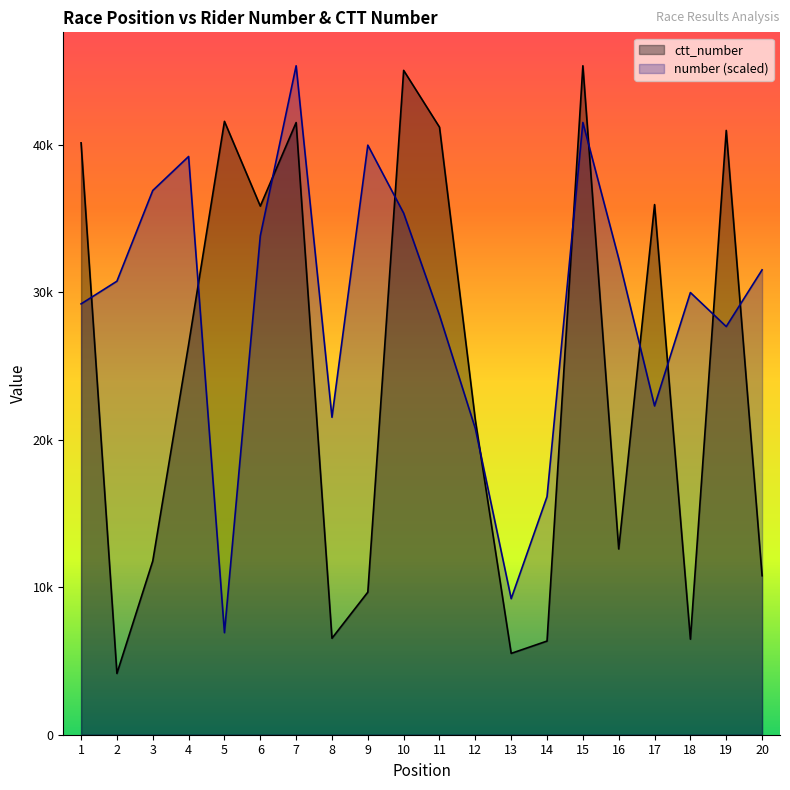

What are all the series names shown in the legend?

ctt_number, number (scaled)